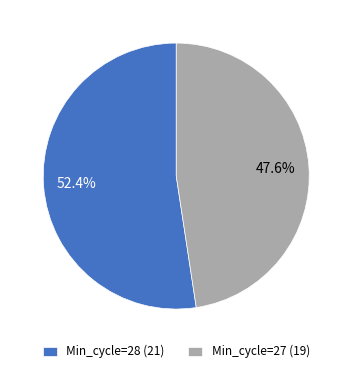

How many segments does this pie chart have?

2